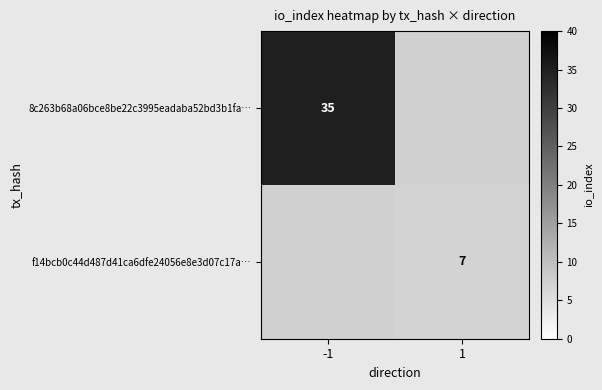

The 8c263b68a06bce8be22c3995eadaba52bd3b1fa… series shows 20 at -1. True or false?

False